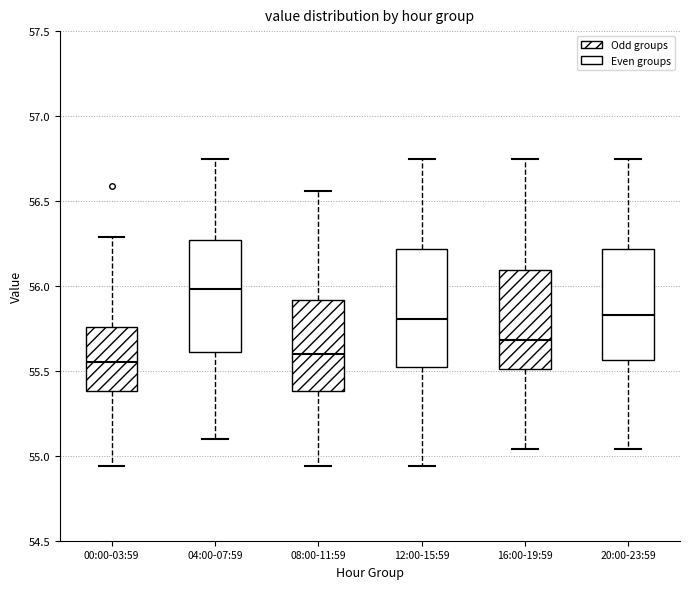

Where does the upper whisker of the box for 12:00-15:59 end on the y-axis? The values are not printed on the chart, so give them approximately, as read against the axis.

56.75